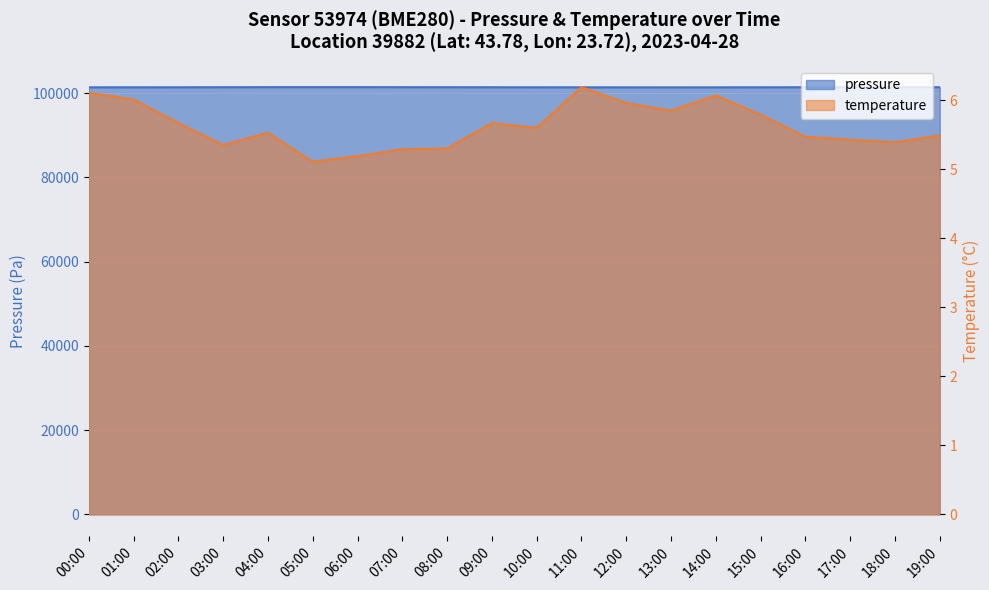

What position from the left is 09:00?

10